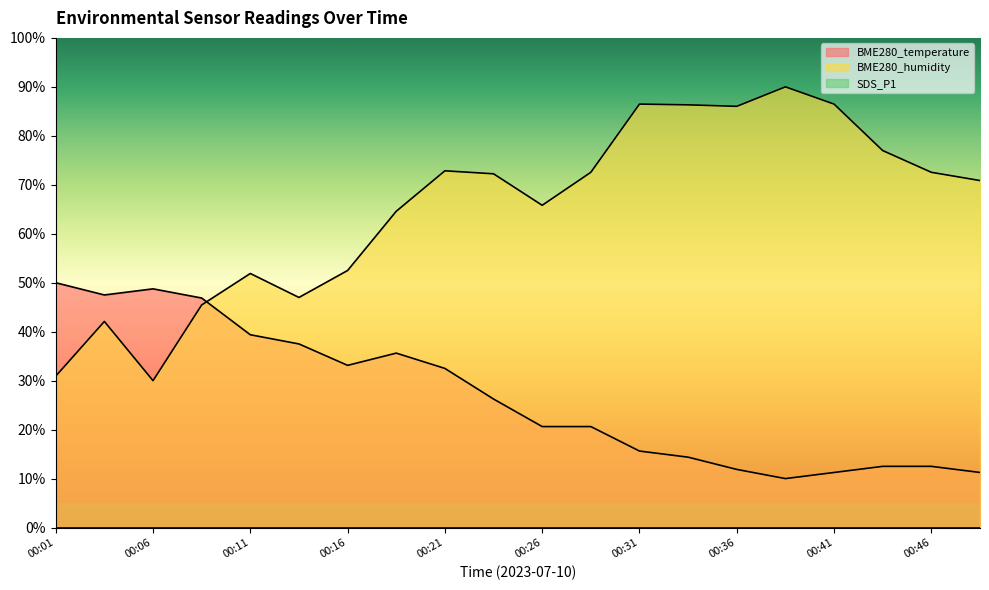

What is the smallest value displayed?

0.0